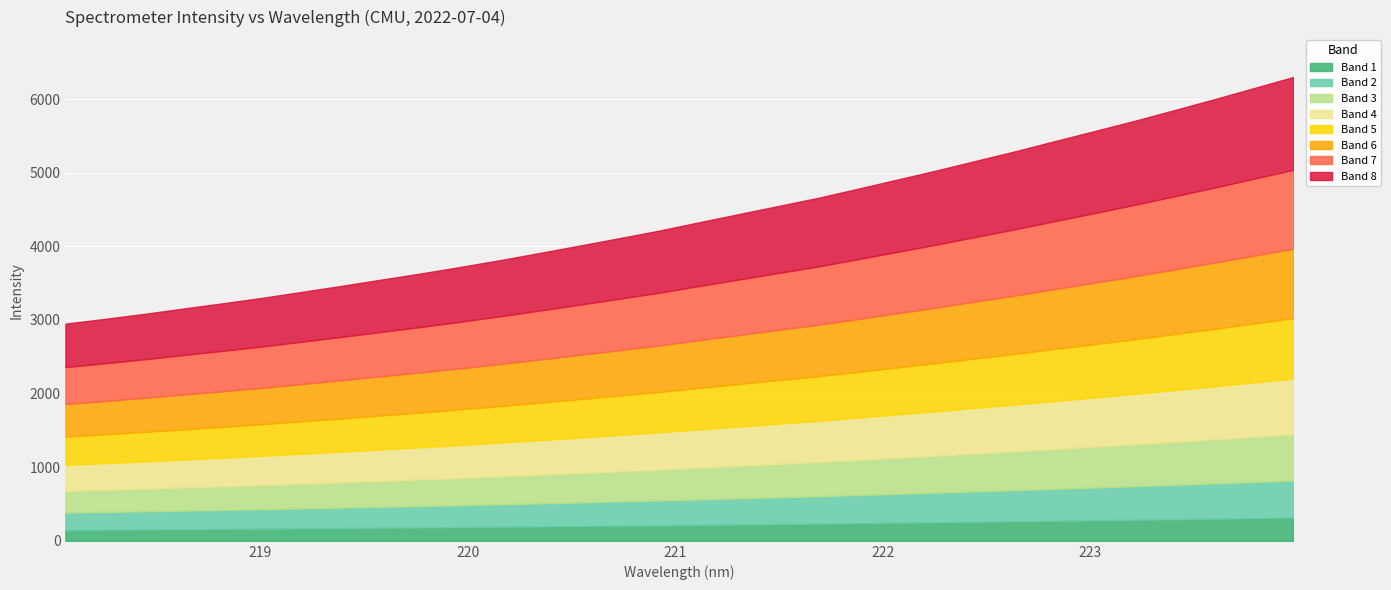

How many distinct data groups are displayed?

1